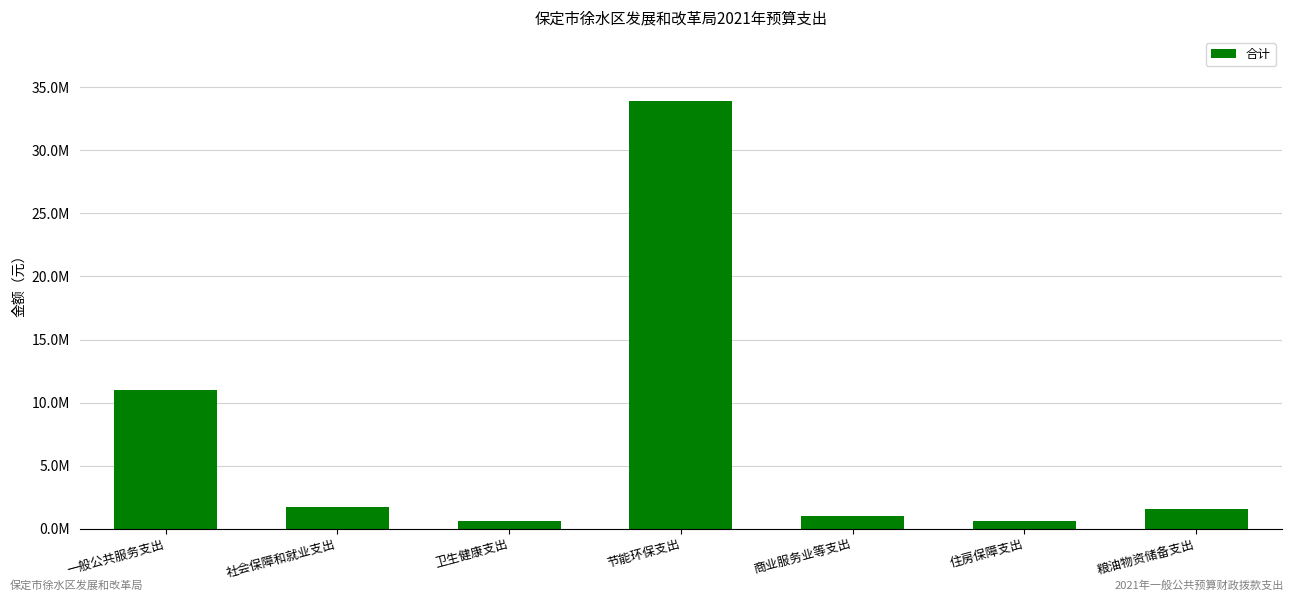

Where is the data nearest to the value 17242800?

一般公共服务支出